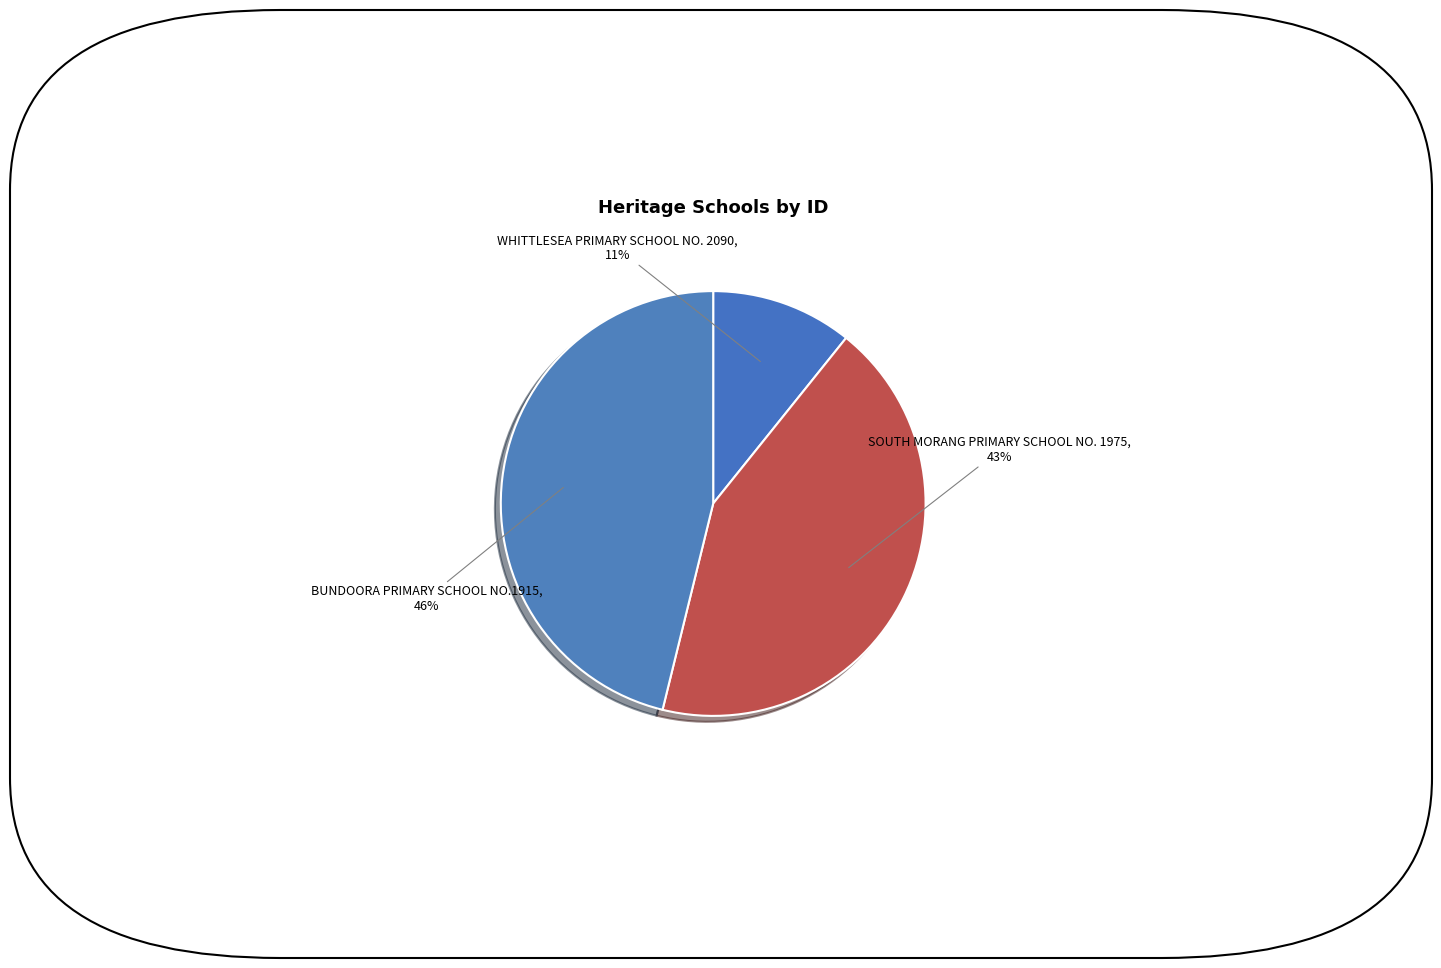

Is it true that SOUTH MORANG PRIMARY SCHOOL NO. 1975 is 53% of the pie?

False